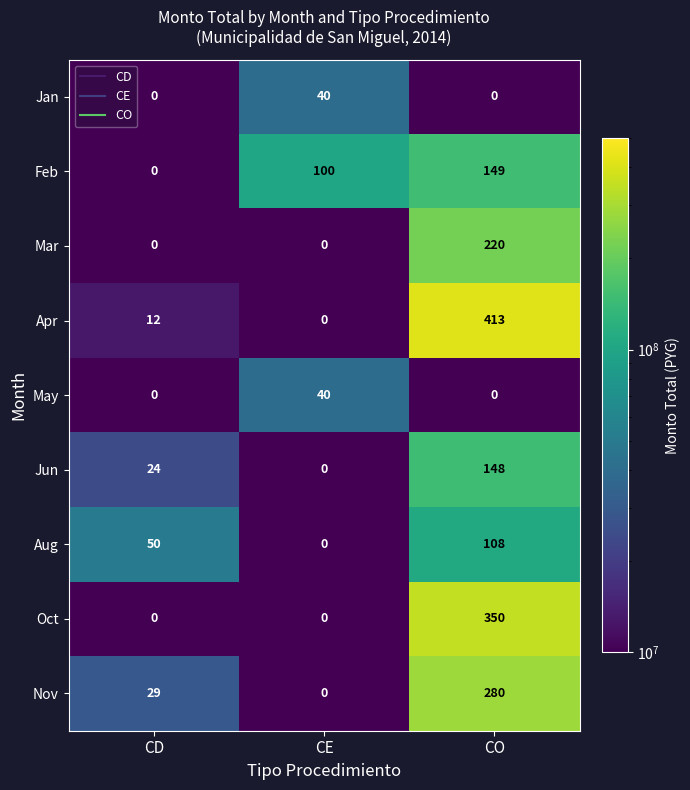

How many values in Nov are above zero?

2